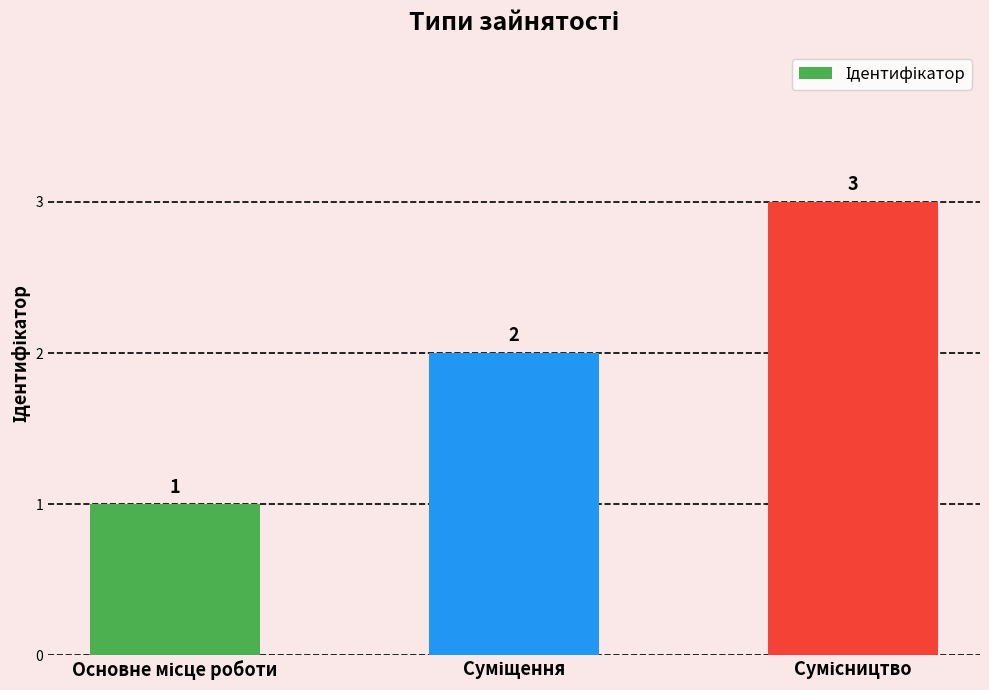

What is the minimum value shown in the chart?

1